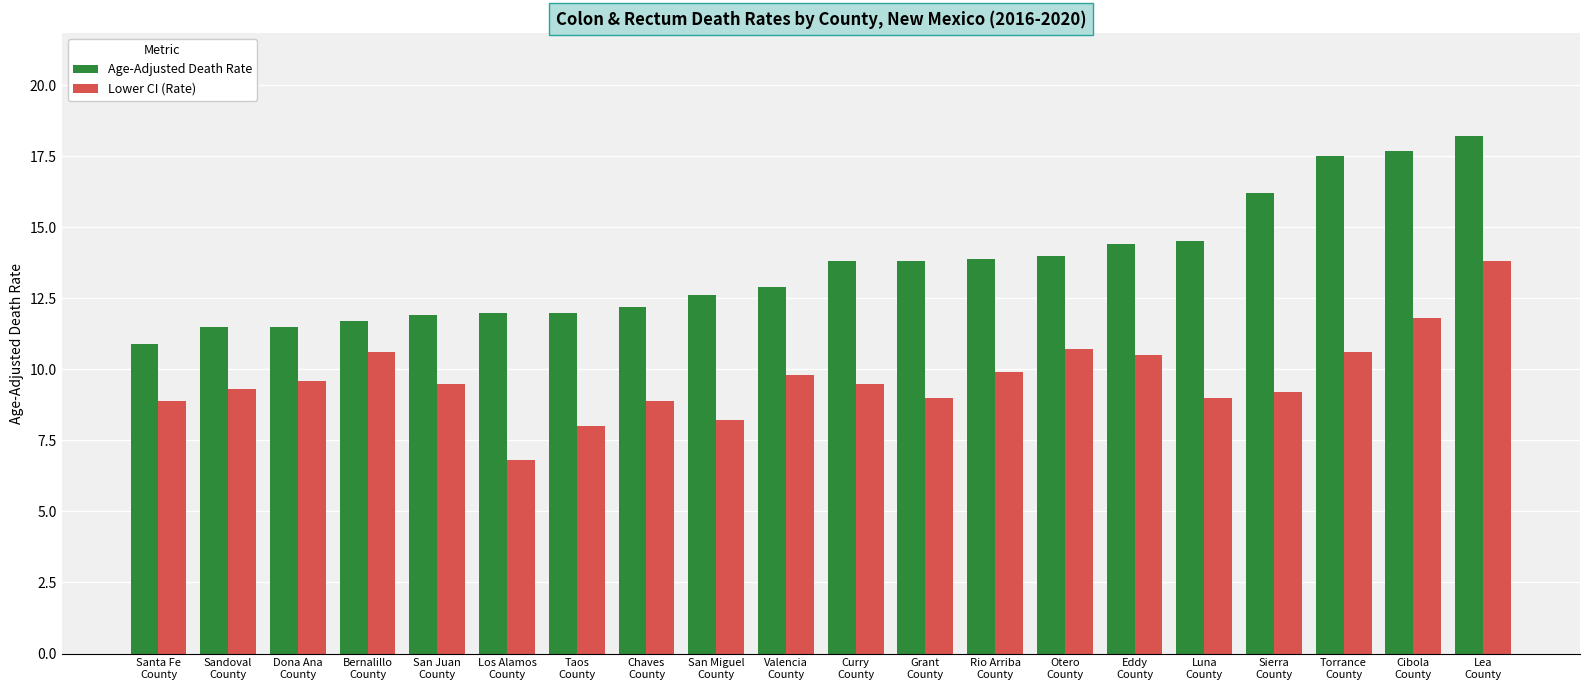

List the series in order of their peak value, lowest first.

Lower CI (Rate), Age-Adjusted Death Rate